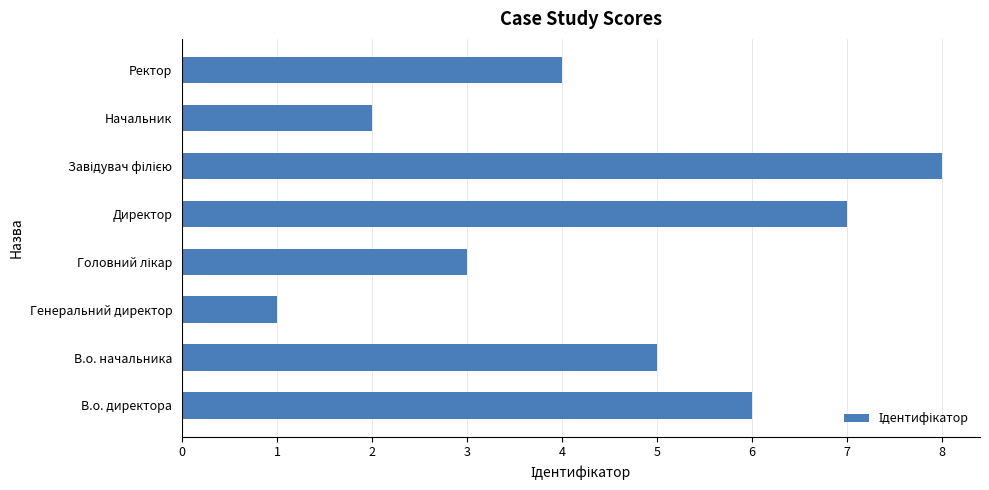

Count the number of categories in the chart.

8